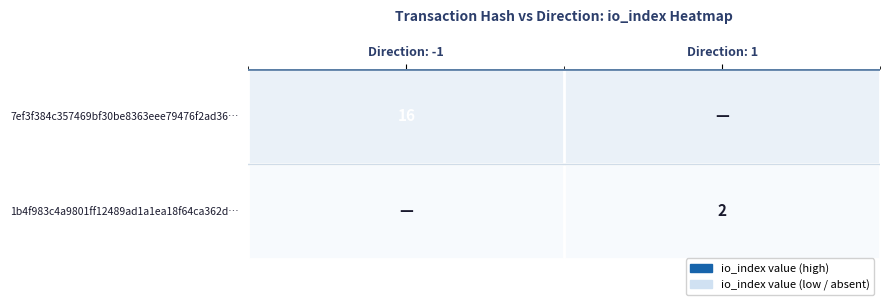

Which category has the lowest value across all series?

Direction: 1